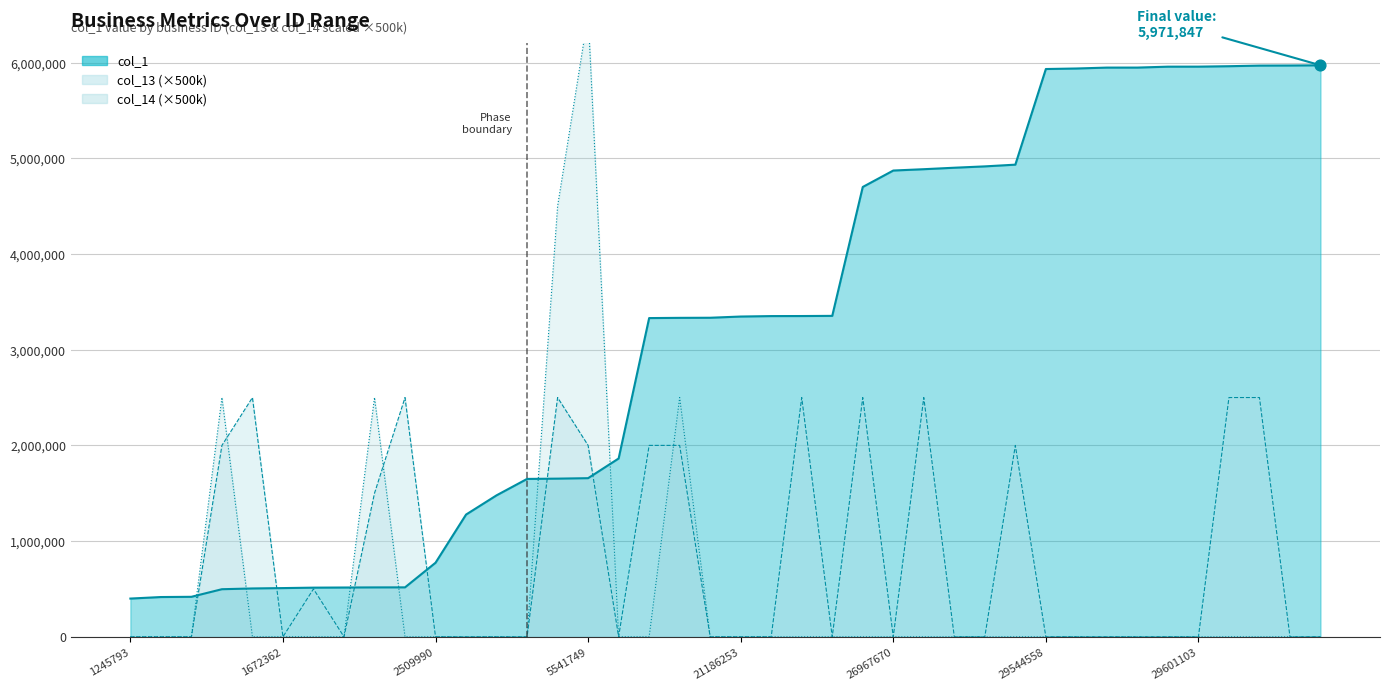

At how many categories does at least one series exceed 2304170?

29